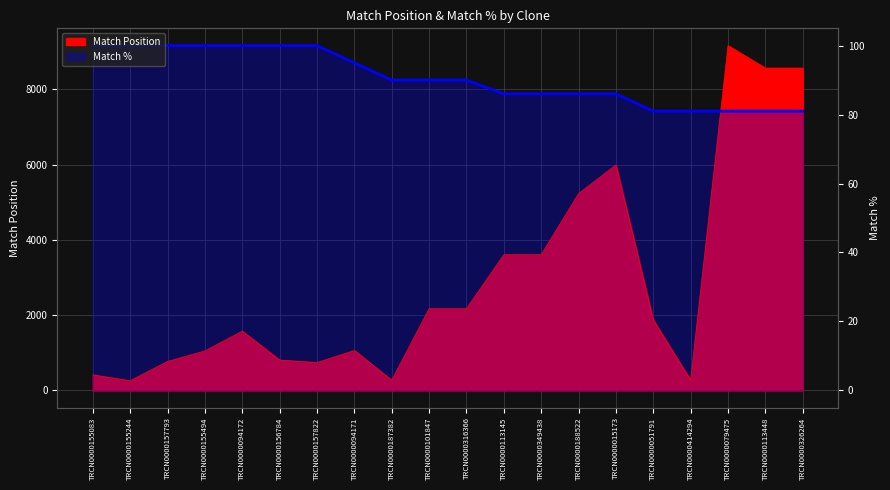

True or false: Match % and Match Position intersect in this chart.

True